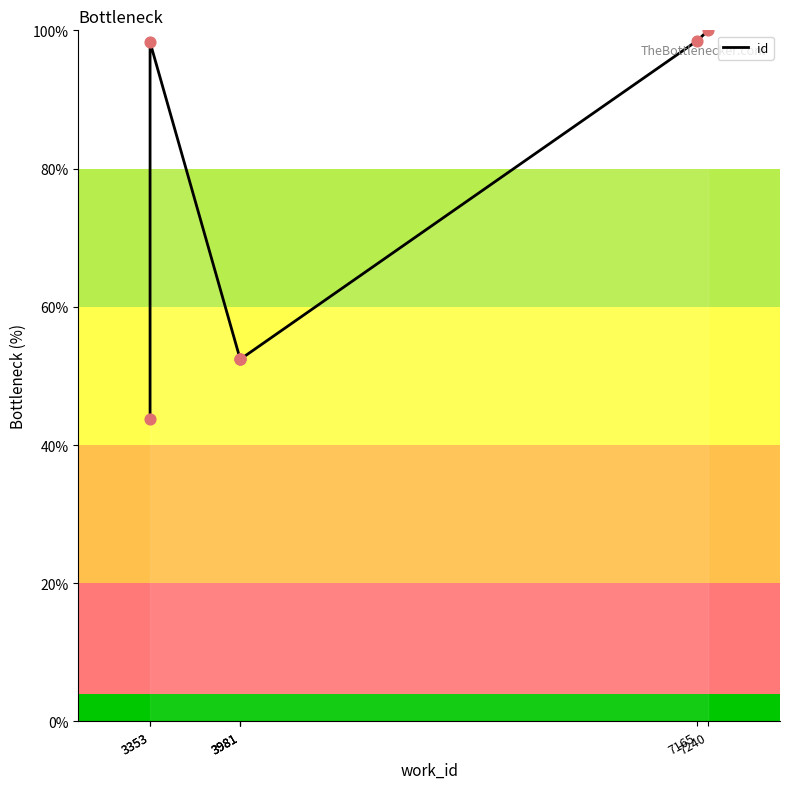

Which has a higher value, 3981 or 3981?

3981